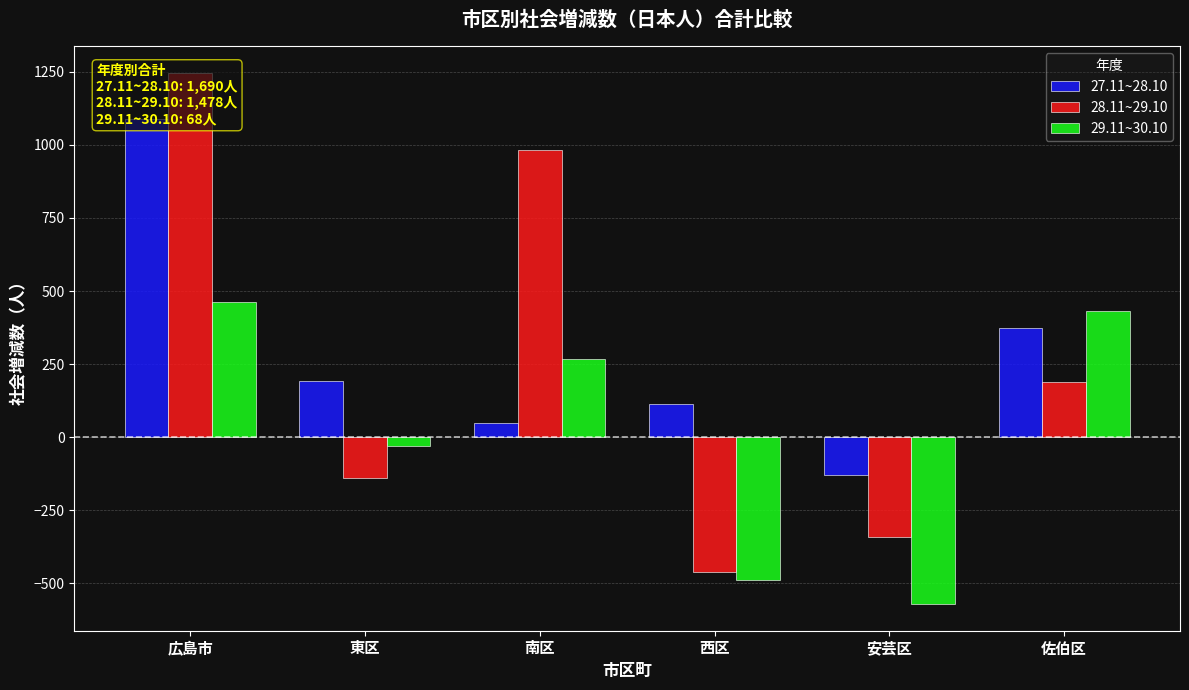

How many bars are there in each group?

3